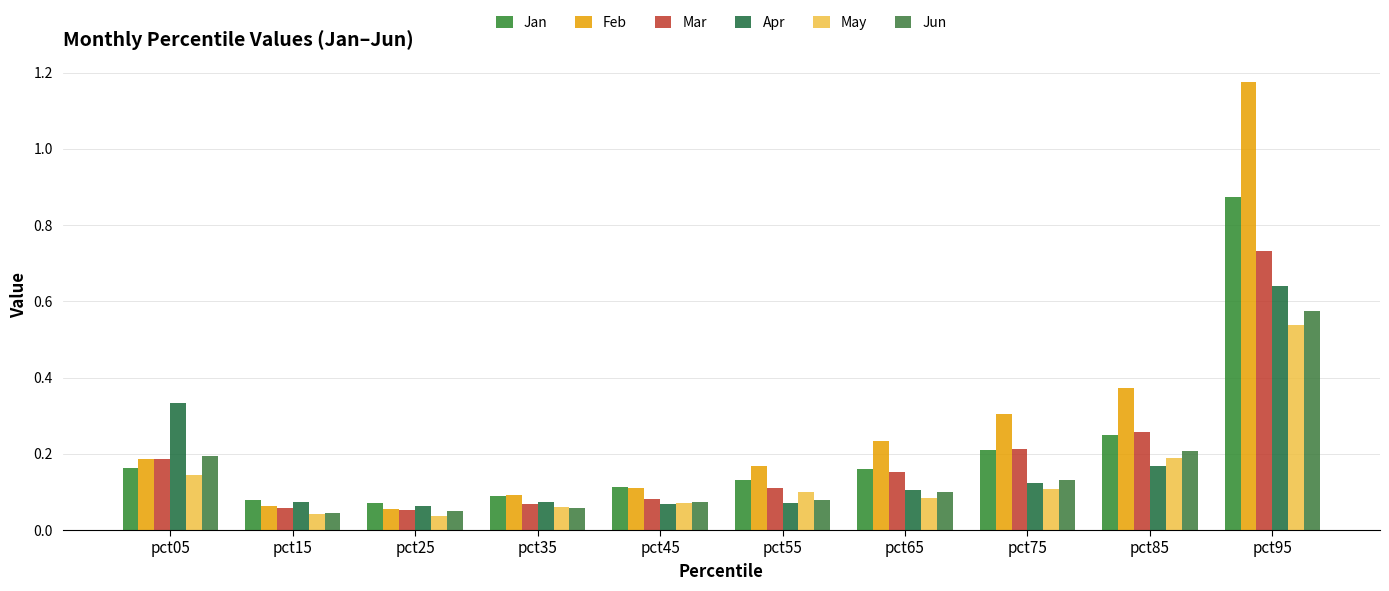

How many categories are shown in the chart?

10